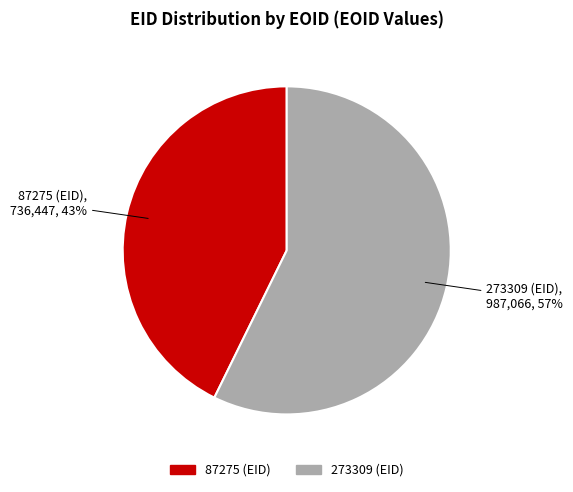

Which category has the biggest portion of the pie?

273309